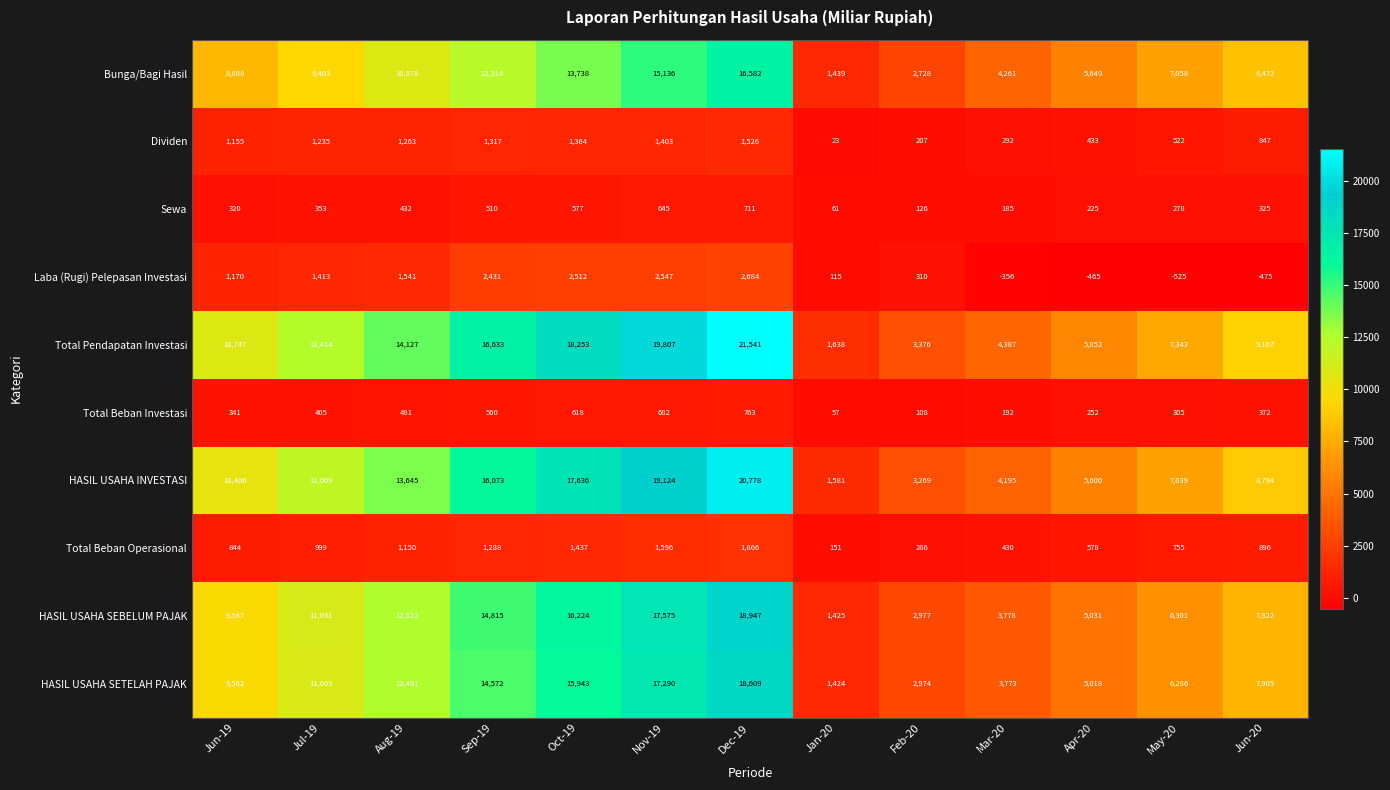

How many distinct data groups are displayed?

10